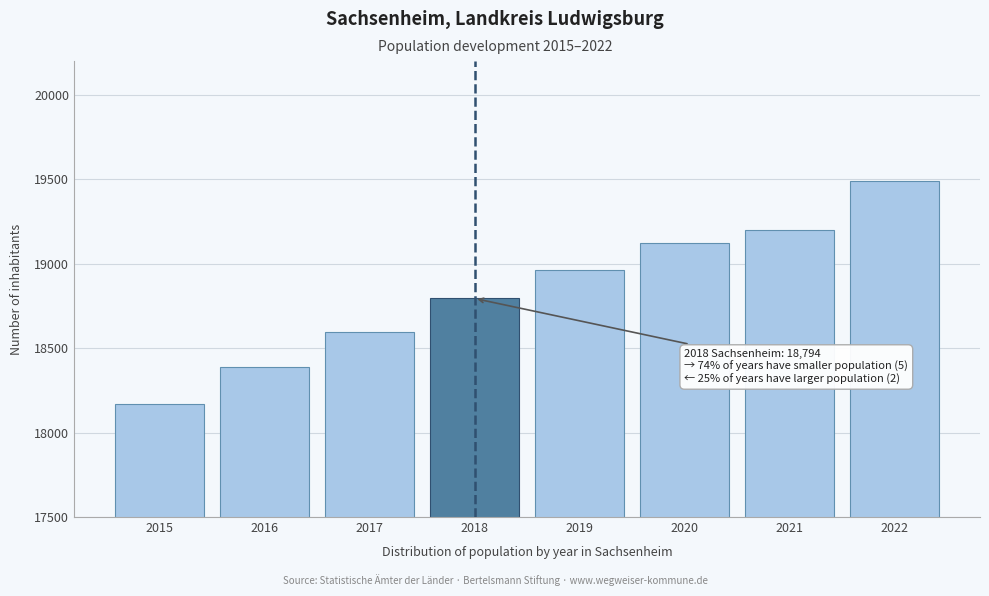

Reading right to left, what are all the values shown in this chart?

2022=19490	2021=19202	2020=19120	2019=18961	2018=18794	2017=18594	2016=18386	2015=18170